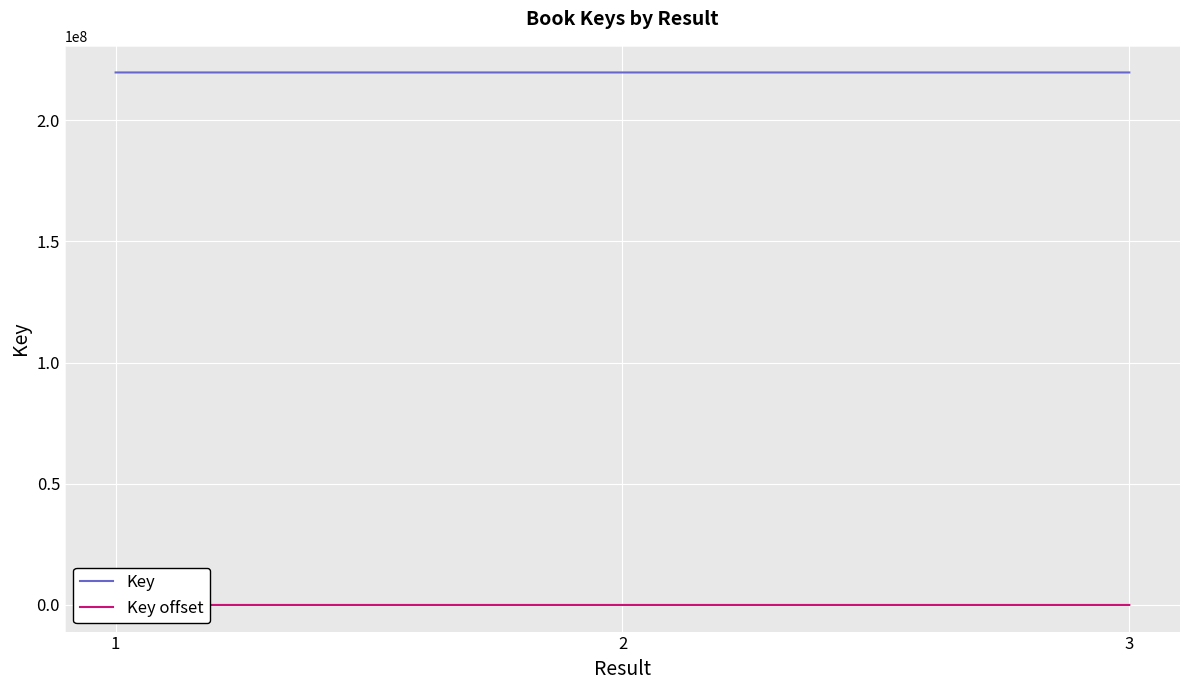

What is the maximum value for Key?

219717141